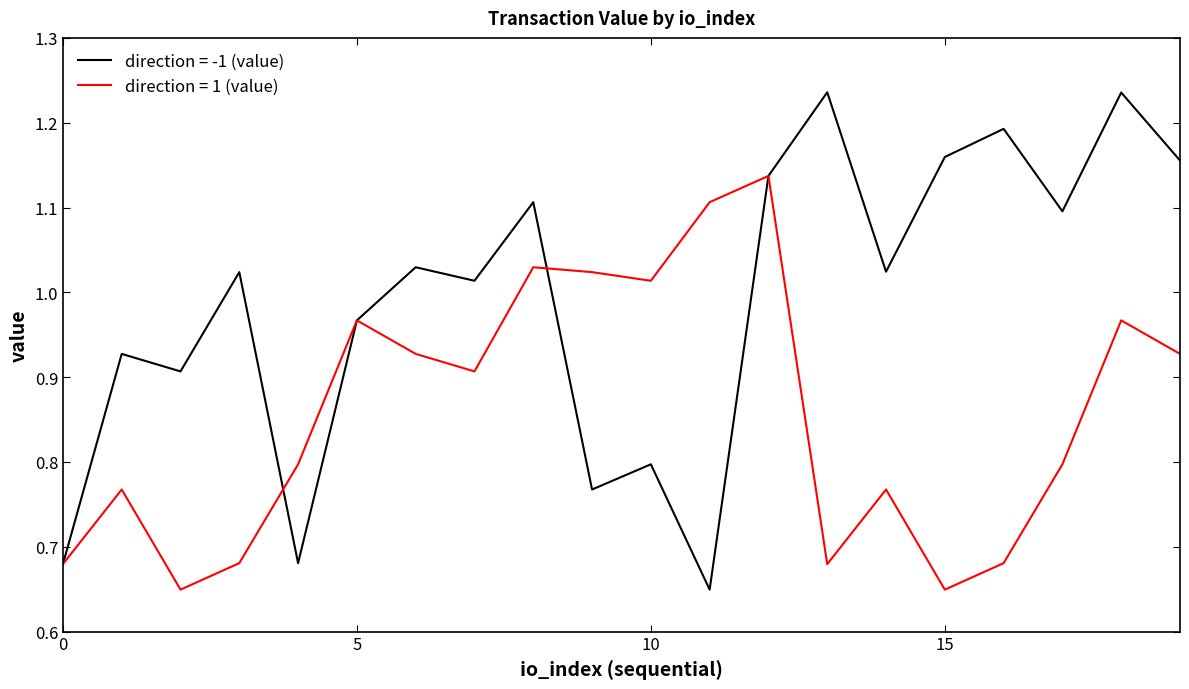

Rank the series by their maximum value, from highest to lowest.

direction = -1 (value), direction = 1 (value)